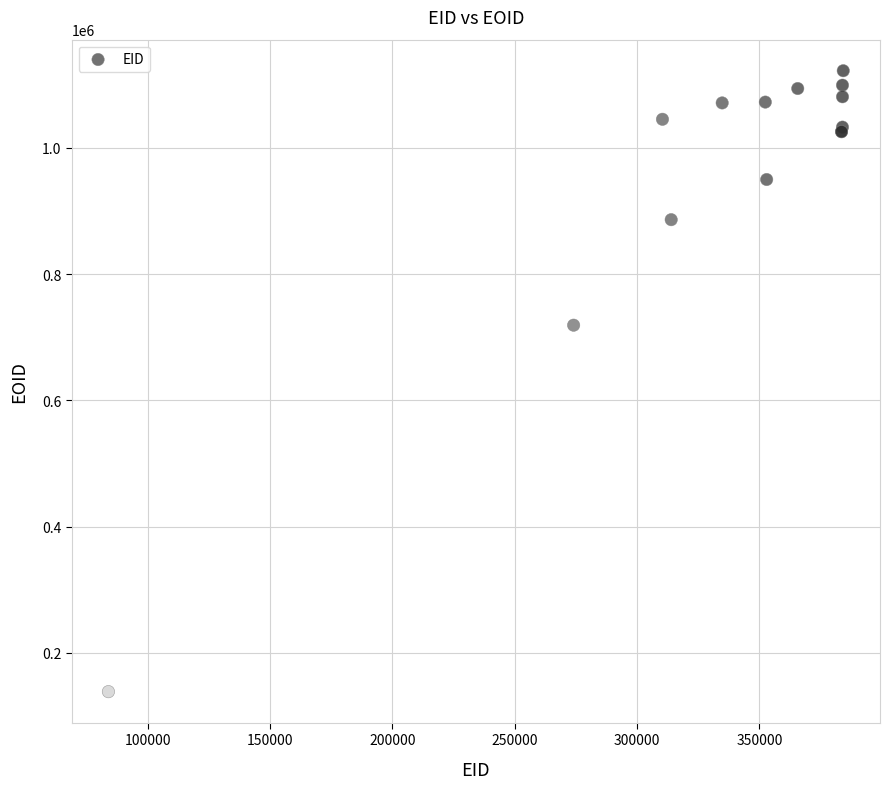

What Y value in the scatter plot is closest to 630382?

719094